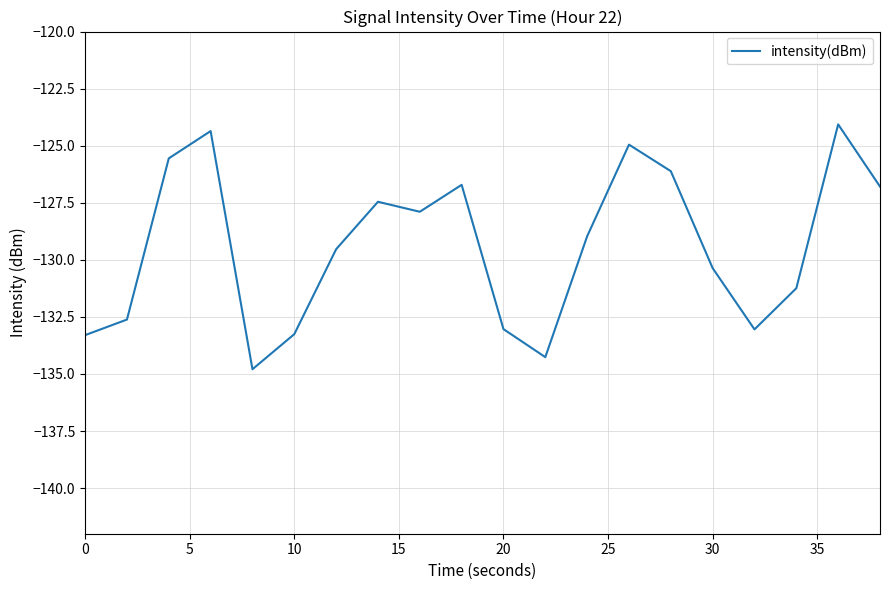

What is the smallest value displayed?

-134.8